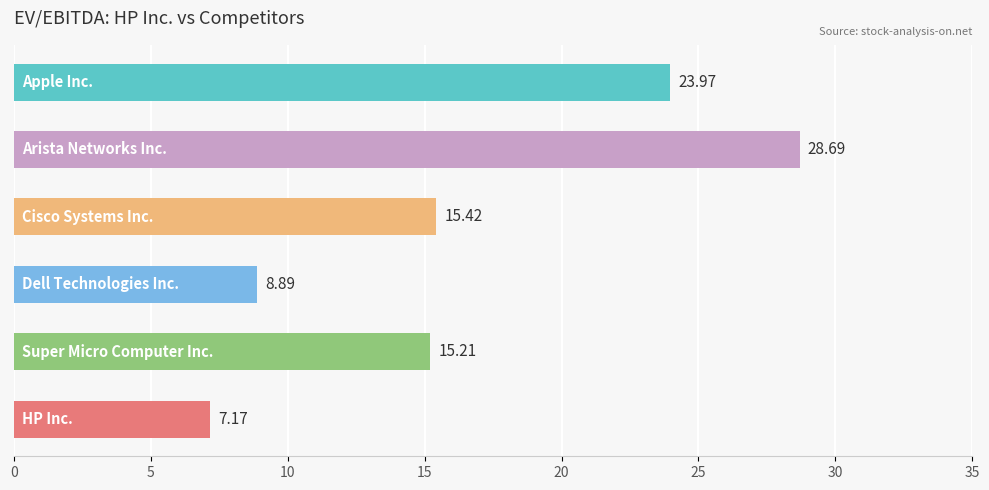

What is the difference between the maximum and minimum values?

21.5